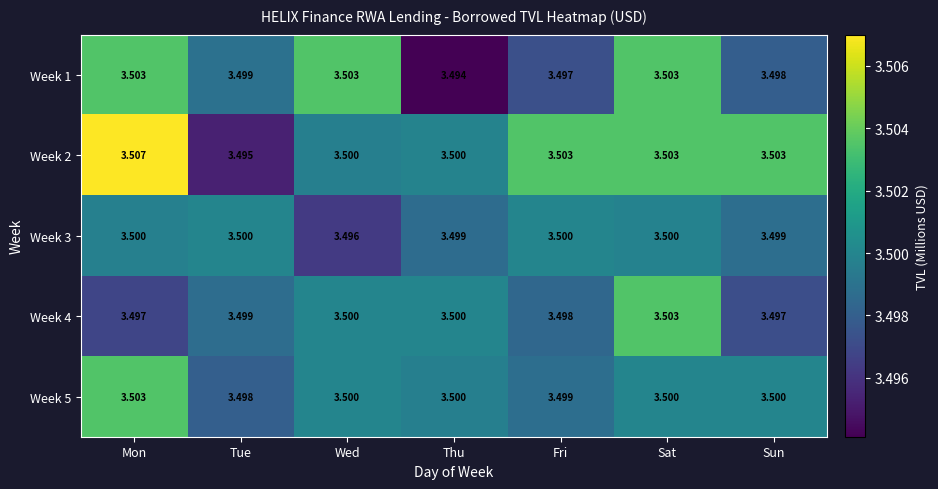

How many distinct data groups are displayed?

5